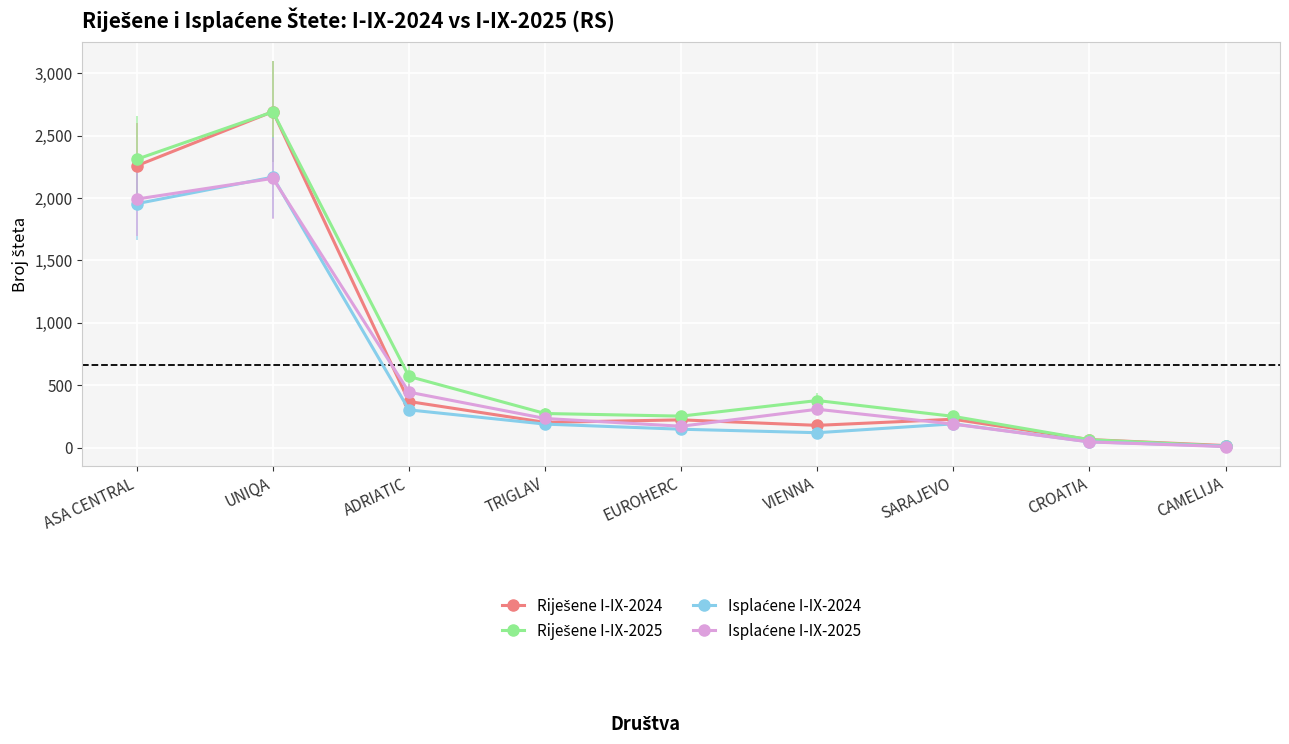

At which category is the sum across all series the highest?

UNIQA